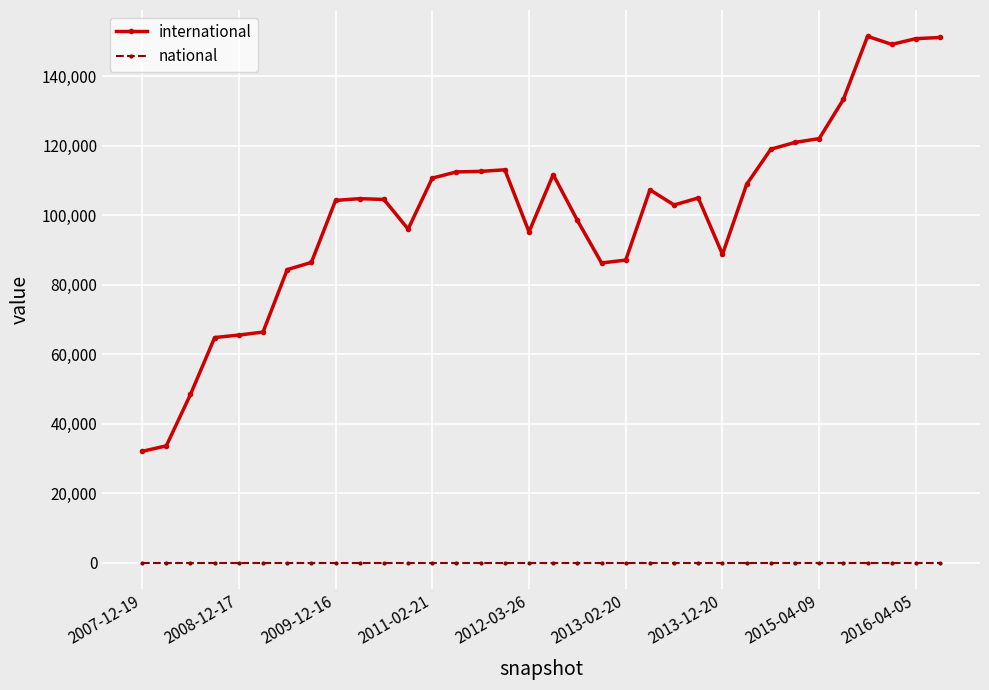

True or false: national and international cross at least once.

False